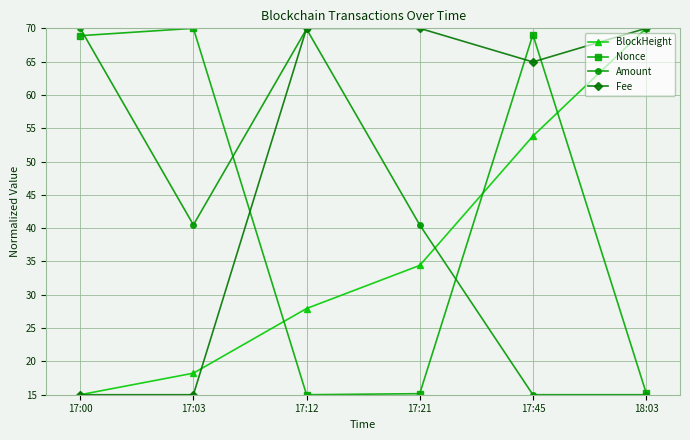

What position from the right is 17:00?

6